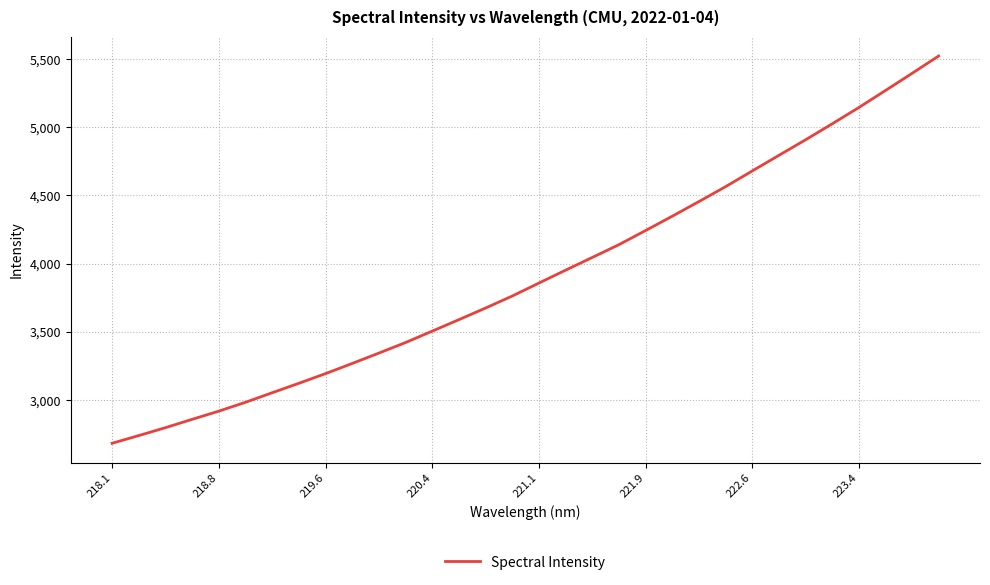

What is the smallest value displayed?

2682.4